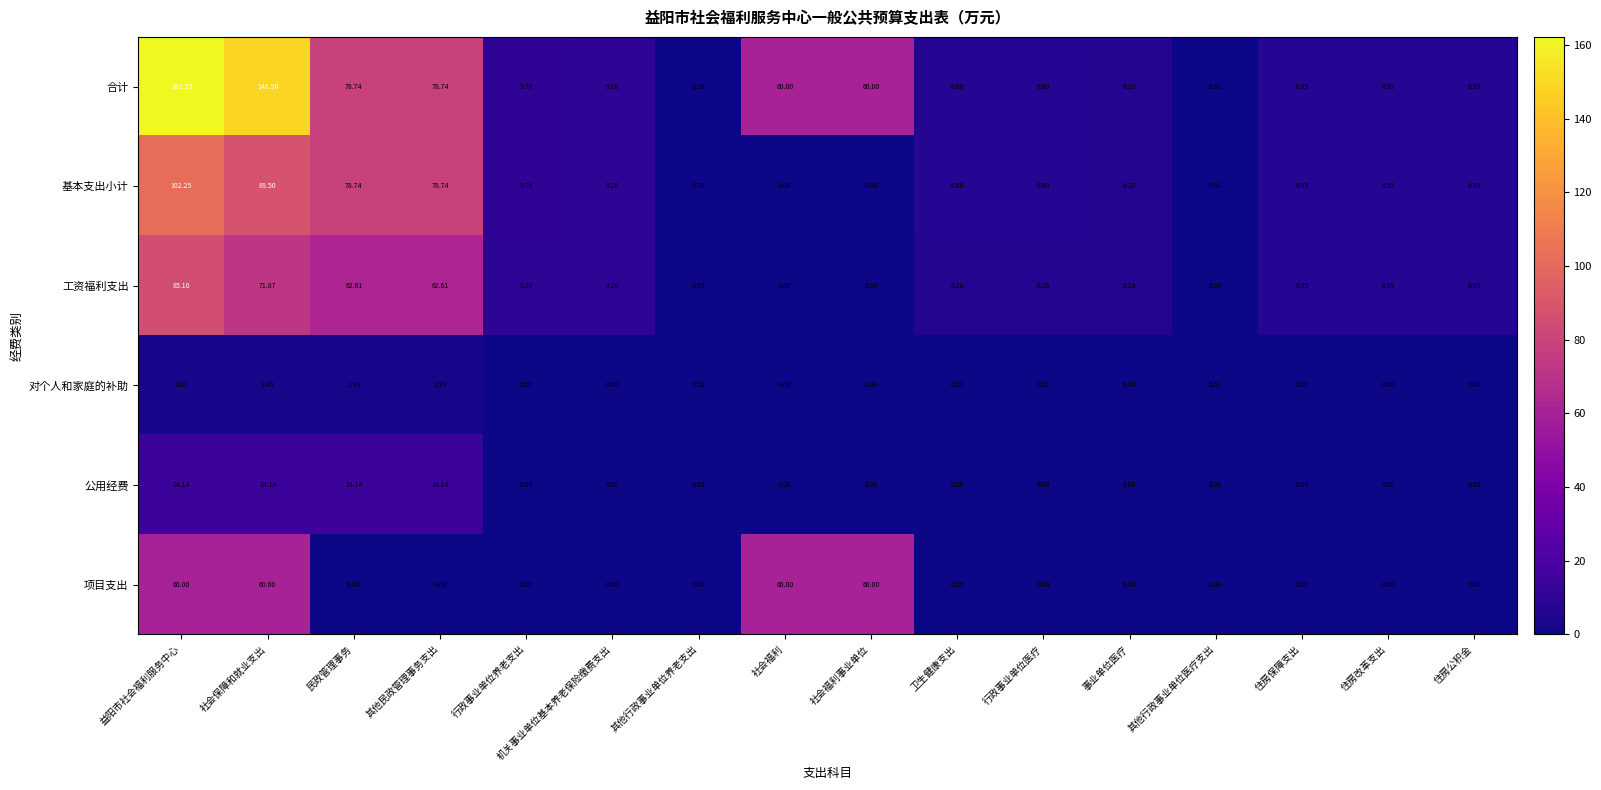

At which label does 对个人和家庭的补助 reach its peak?

益阳市社会福利服务中心